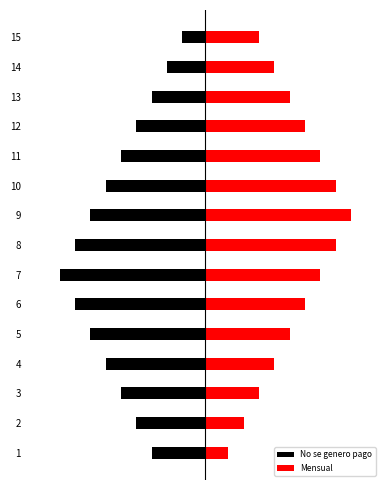

List the series in order of their overall mean, lowest first.

No se genero pago, Mensual